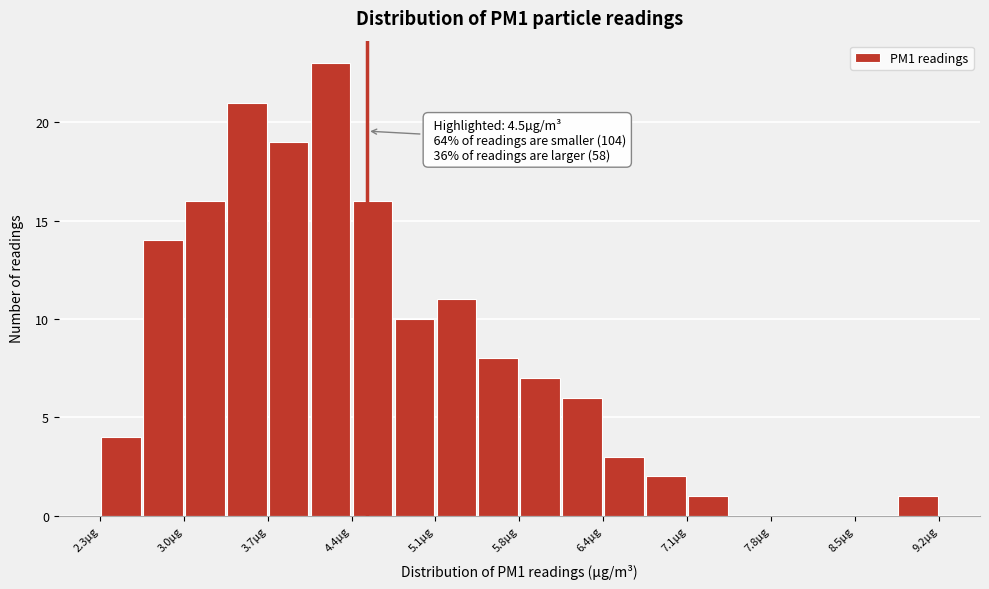

Around what value on the x-axis is the tallest bar? Give the approximate position of its centre, as read against the axis.

4.2